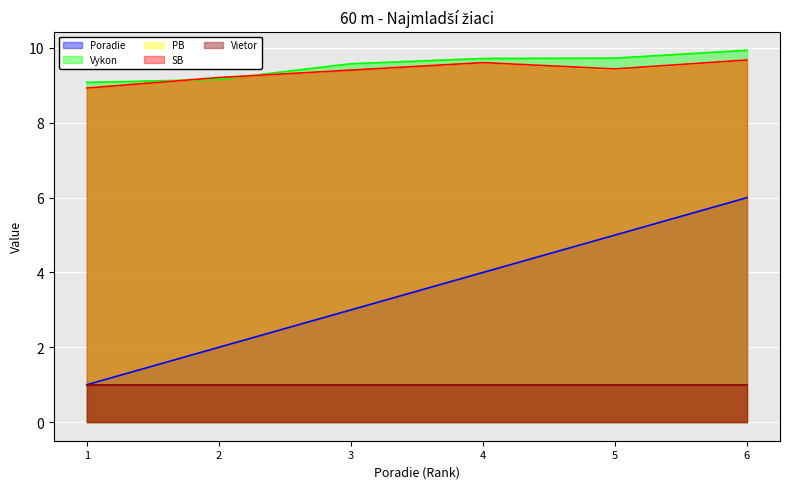

List the labels in order of SB value, smallest first.

1, 2, 3, 5, 4, 6